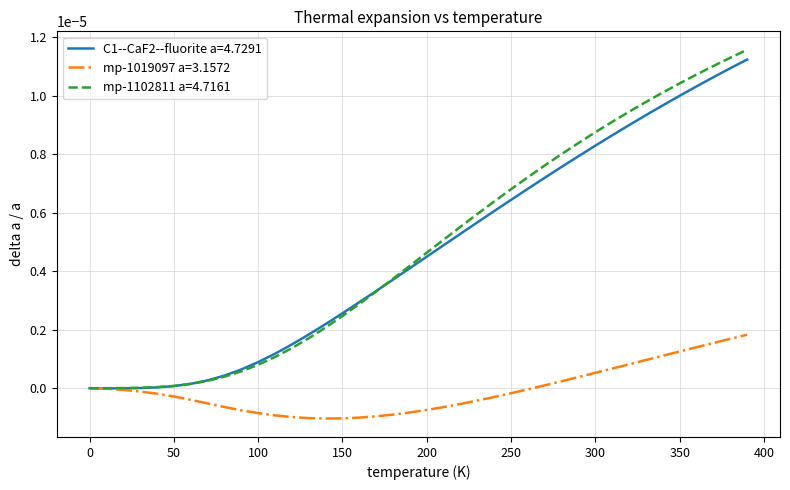

How many distinct data groups are displayed?

3